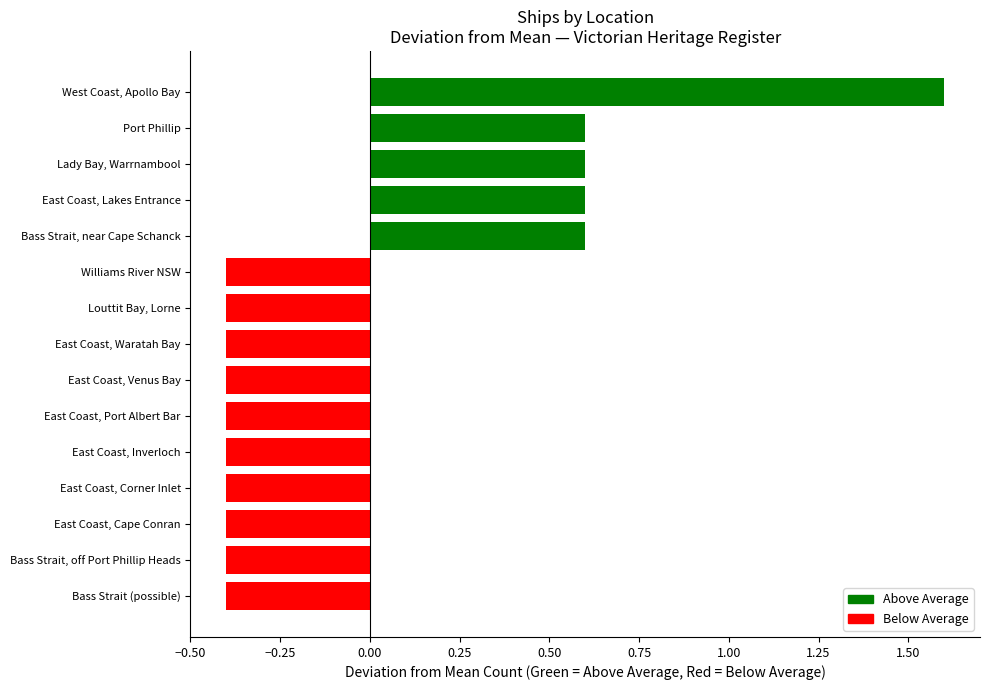

Reading bottom to top, list all the values displayed in this chart.

-0.4	-0.4	-0.4	-0.4	-0.4	-0.4	-0.4	-0.4	-0.4	-0.4	0.6	0.6	0.6	0.6	1.6